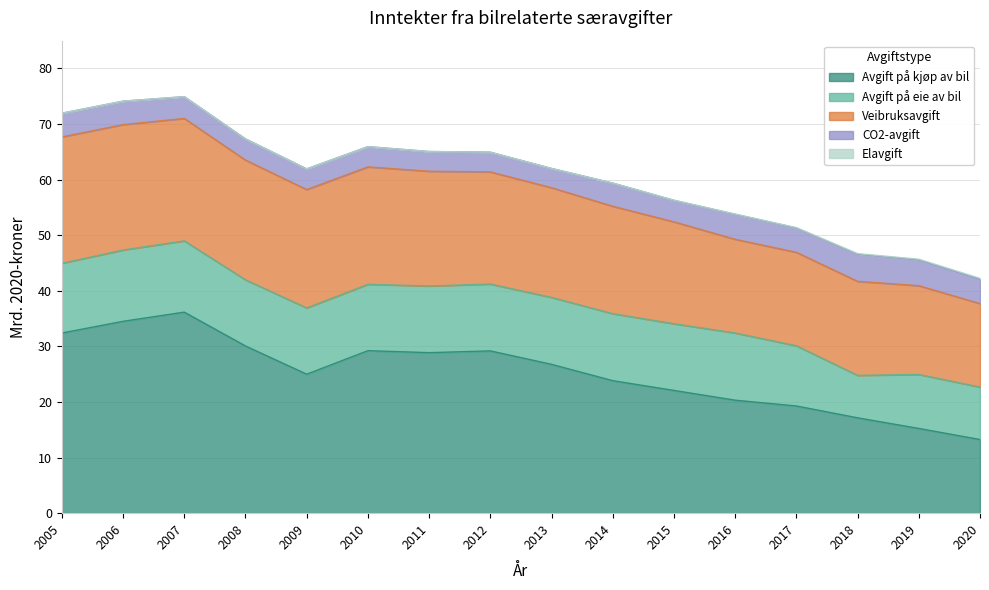

What is the difference between the Elavgift values at 2018 and 2020?

0.1